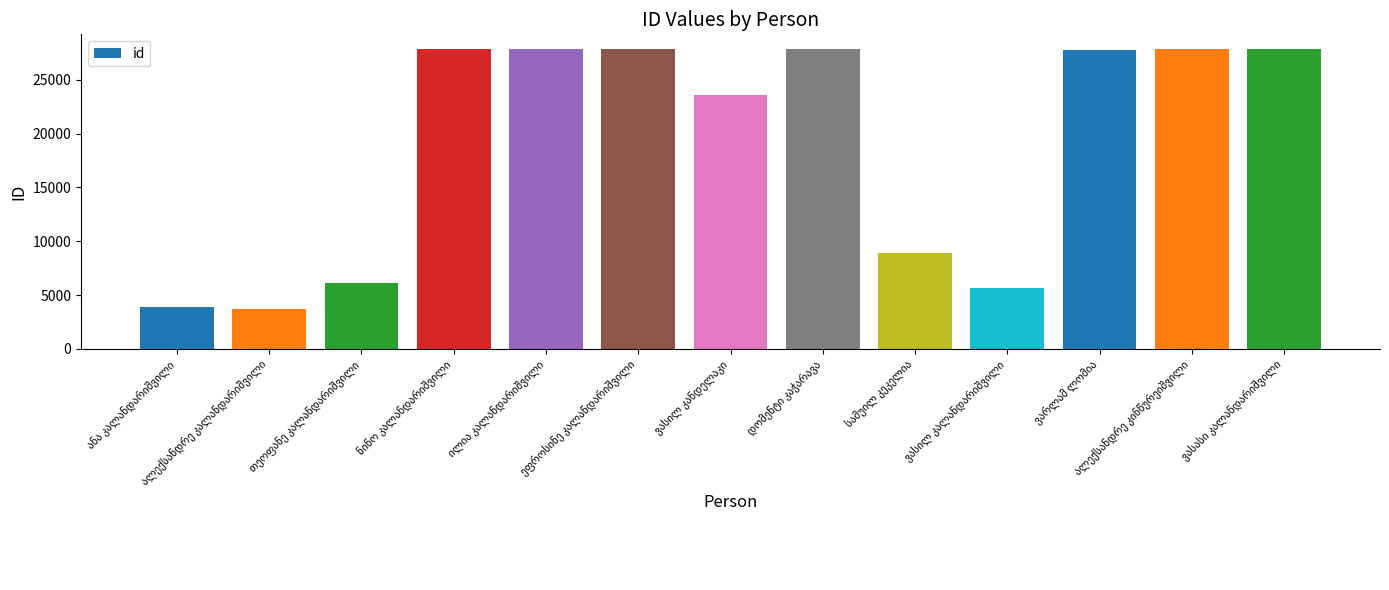

What is the smallest value displayed?

3666